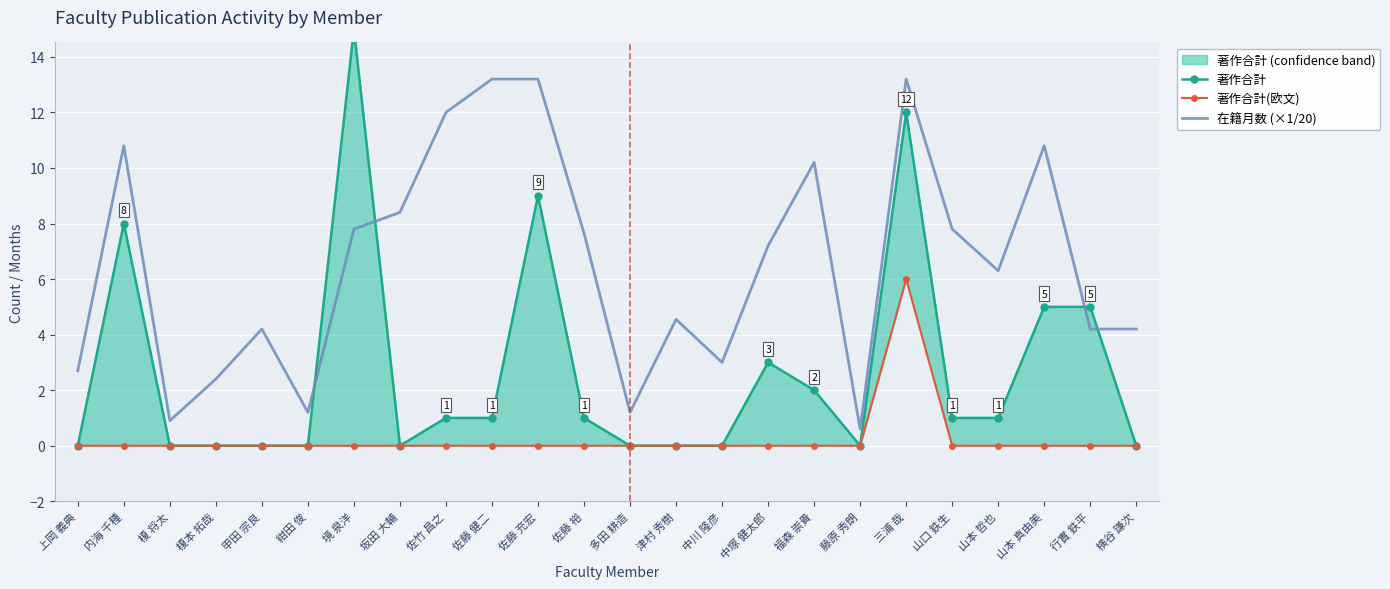

Is the value of 著作合計 at 藤原 秀朗 greater than the value of 著作合計(欧文) at 甲田 宗良?

No